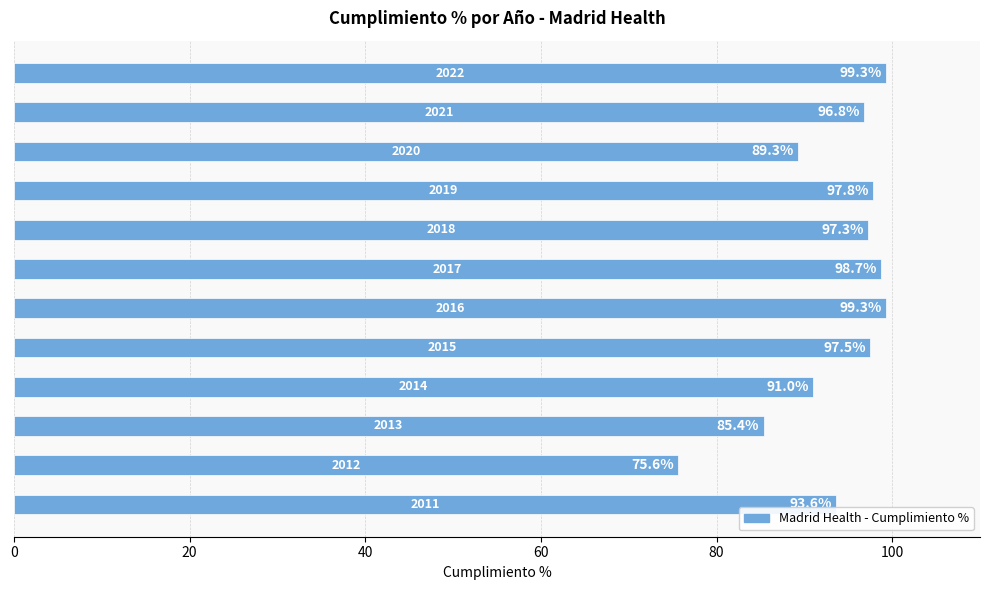

What is the minimum value shown in the chart?

75.6